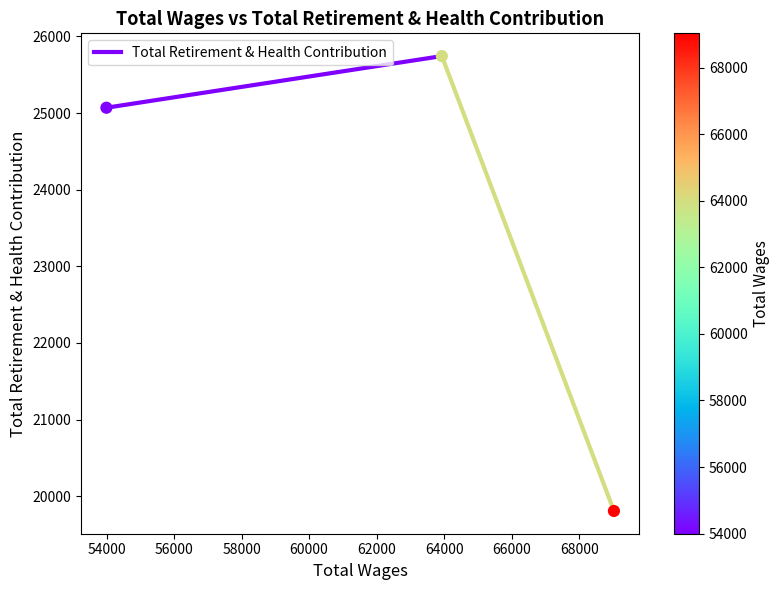

What Y value in the scatter plot is closest to 22775?

25070